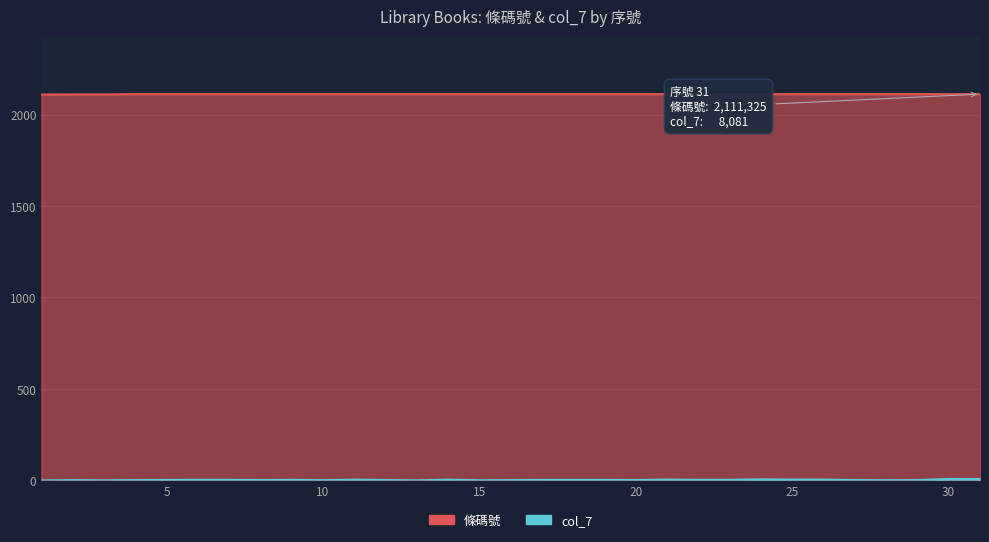

The col_7 series shows 3.7 at 23. True or false?

True